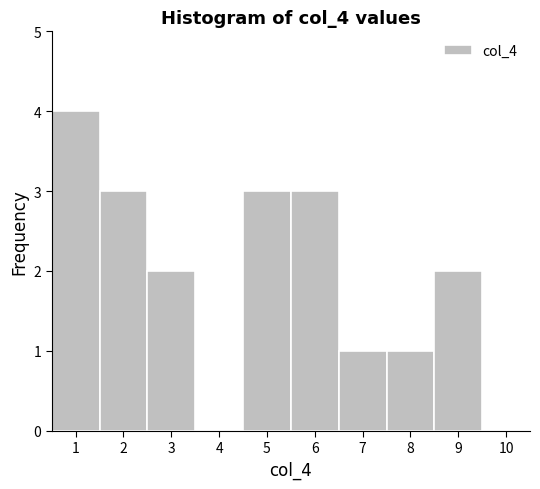

Reading left to right, list every bar in this chart as the range it spans on the x-axis followed by its height. The values are not printed on the chart, so give them approximately, as read against the axis.

0.5 to 1.5: 4
1.5 to 2.5: 3
2.5 to 3.5: 2
3.5 to 4.5: 0
4.5 to 5.5: 3
5.5 to 6.5: 3
6.5 to 7.5: 1
7.5 to 8.5: 1
8.5 to 9.5: 2
9.5 to 10.5: 0